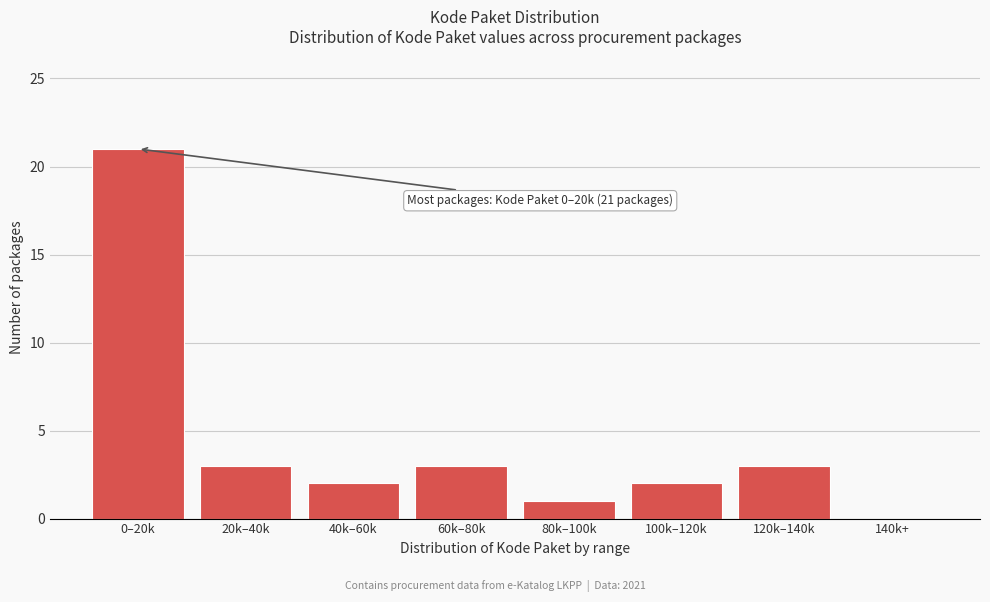

Reading left to right, transcribe all the data shown in this chart.

0–20k=21	20k–40k=3	40k–60k=2	60k–80k=3	80k–100k=1	100k–120k=2	120k–140k=3	140k+=0